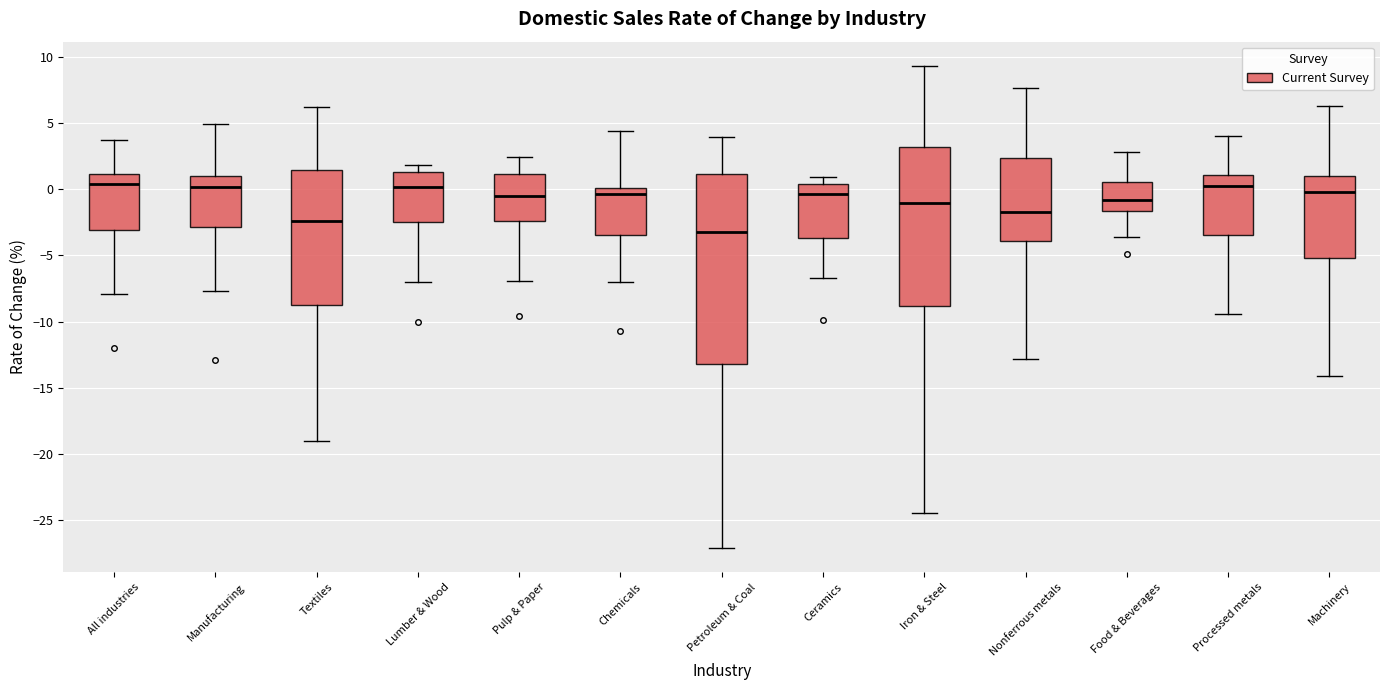

Which box is the tallest, from its lower edge to its upper edge?

Petroleum & Coal